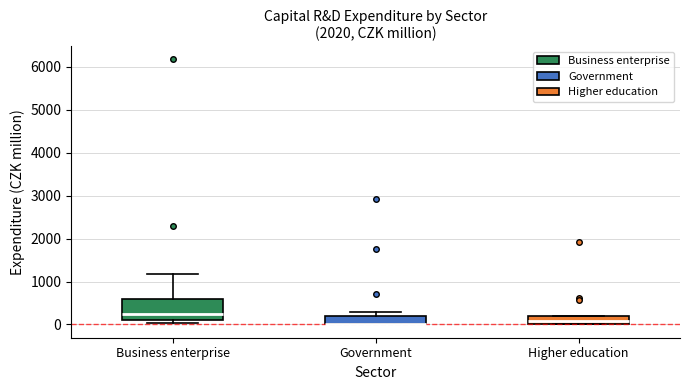

Reading left to right, read every box against the y-axis: the position of its median line, the range the box covers, and the ends of its whiskers. The values are not printed on the chart, so give them approximately, as read against the axis.

Business enterprise: median 200, box 100 to 600, whiskers 0 to 1200
Government: median 0 (drawn on the box's lower edge), box 0 to 200, whiskers 0 to 300
Higher education: median 100, box 0 to 200, whiskers 0 to 200